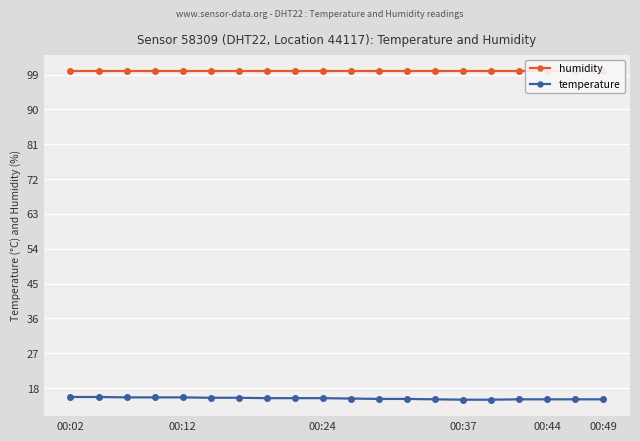

What is the total value across all series at 18?

115.0